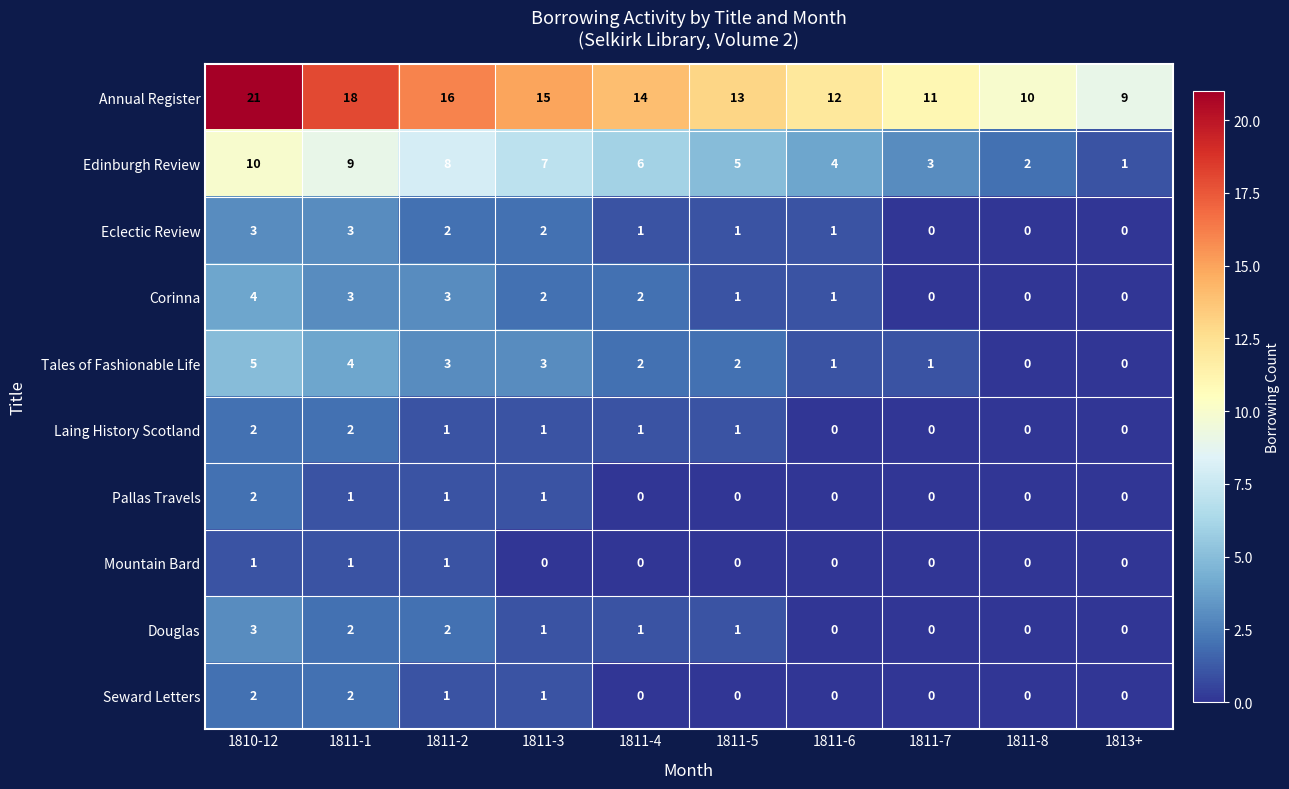

What is the difference between the highest and lowest values at 1811-8?

10